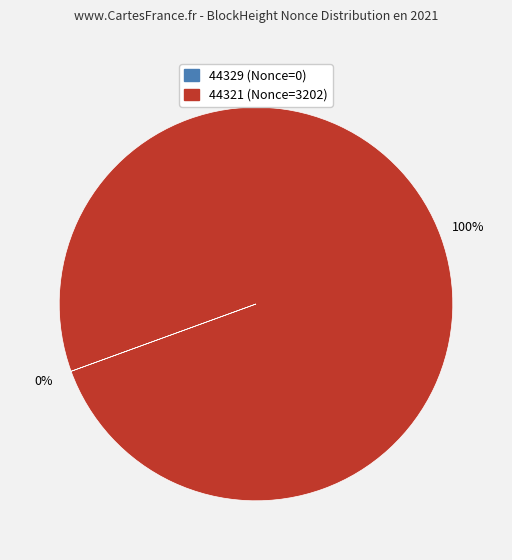

Is there any slice that represents more than half of the pie?

Yes